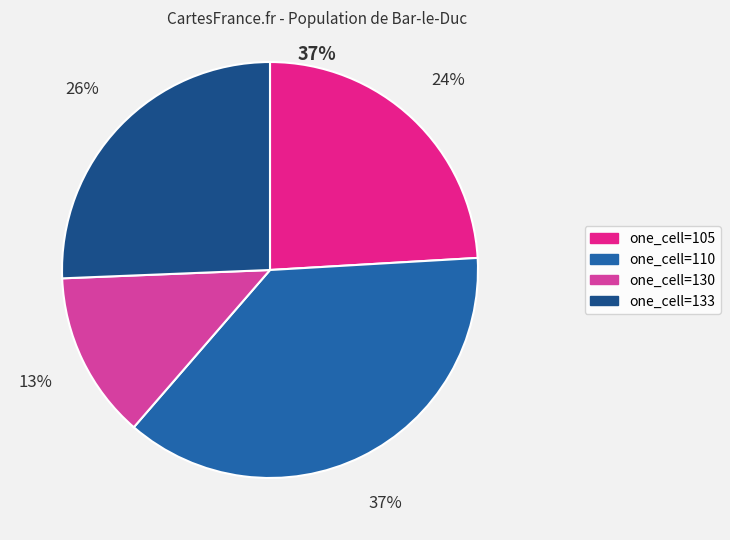

How many slices are in this pie chart?

4